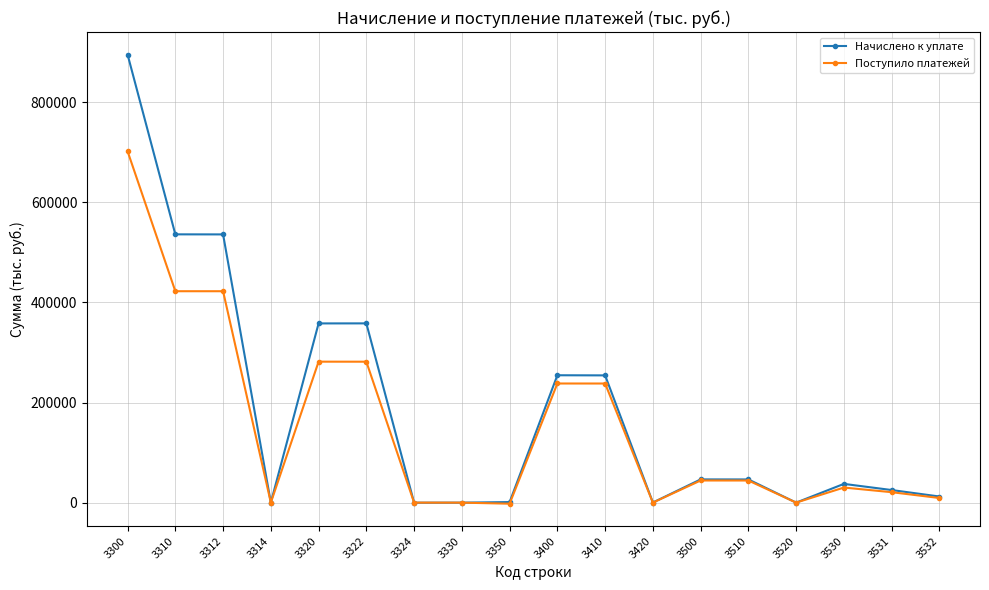

Which series has the largest range (max minus min)?

Начислено к уплате